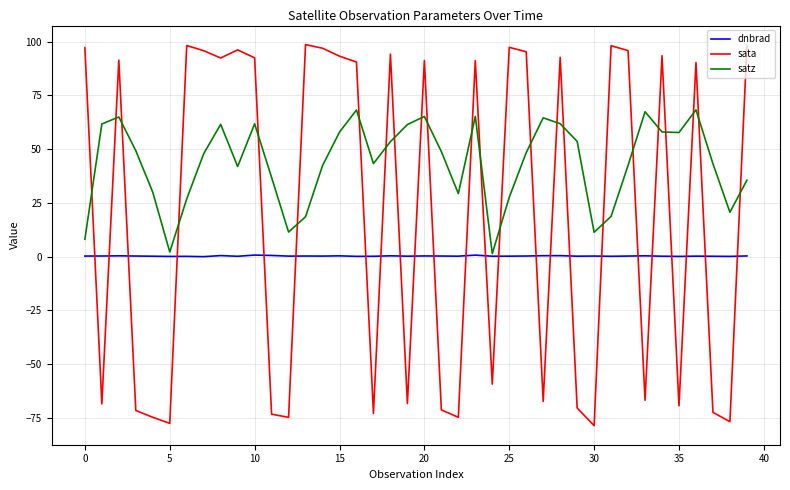

True or false: sata and dnbrad intersect in this chart.

True